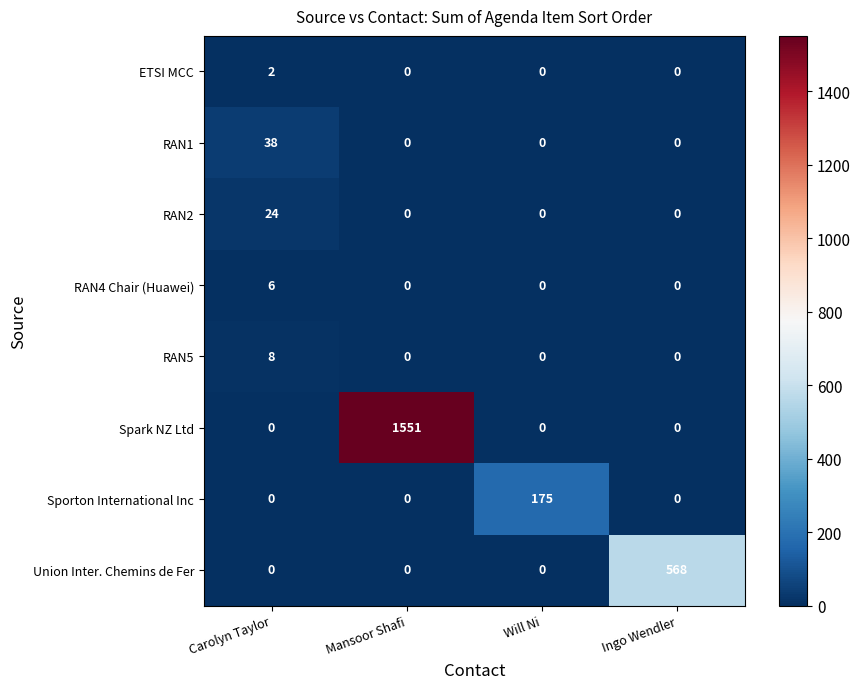

Is it true that Spark NZ Ltd equals 0 at Ingo Wendler?

True